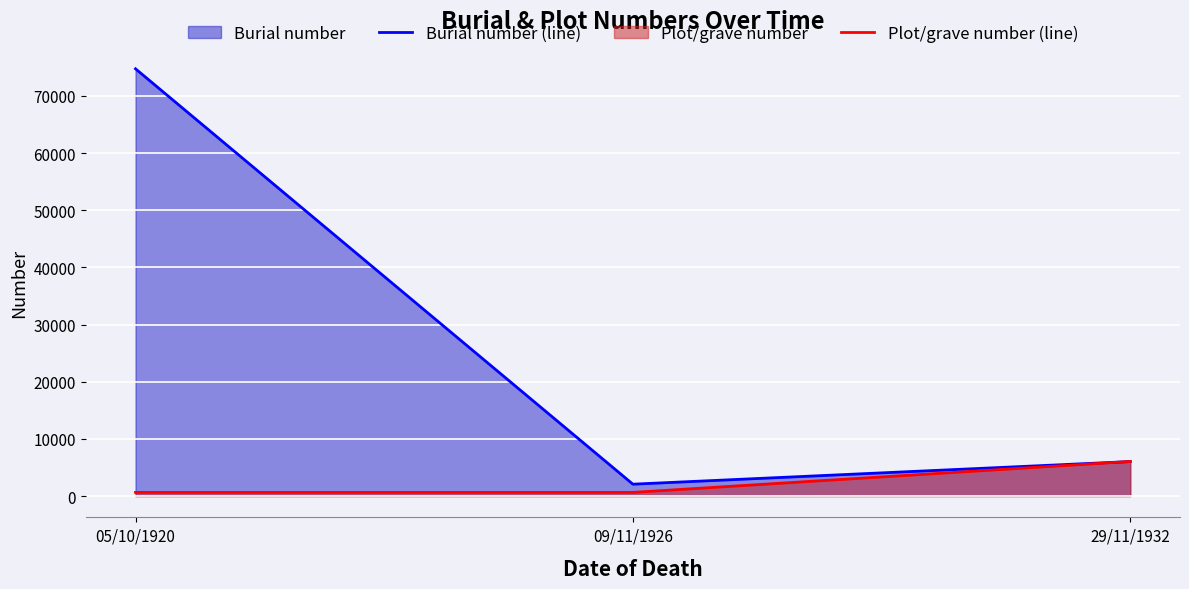

What position from the left is 05/10/1920?

1